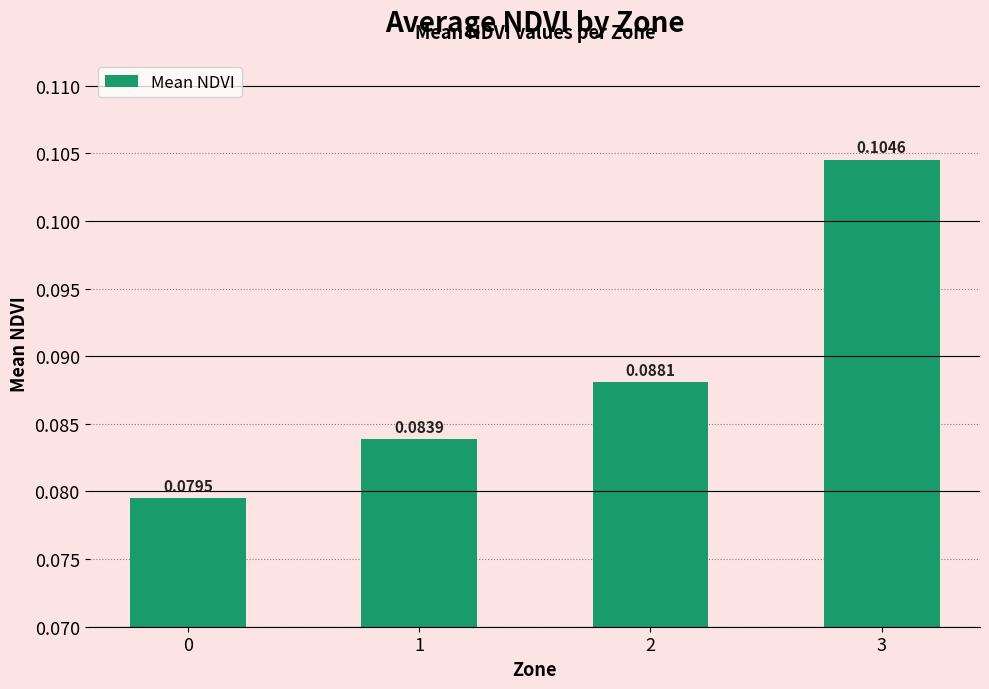

Rank the categories by value from lowest to highest.

0, 1, 2, 3